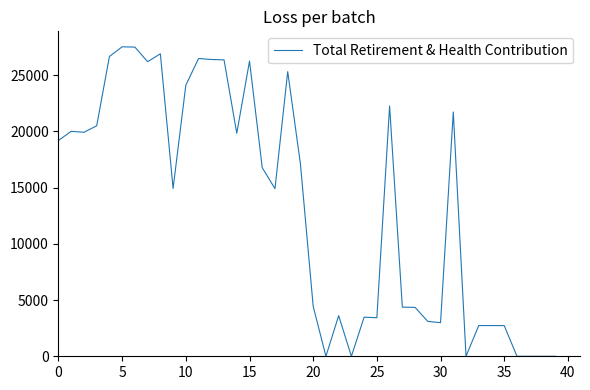

How many series are shown in this chart?

1